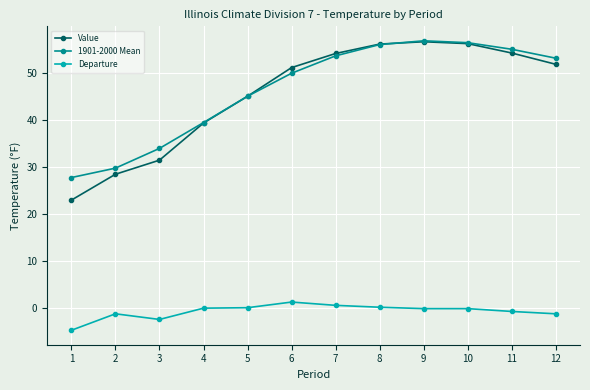

Does the chart display data point markers on the line(s)?

Yes